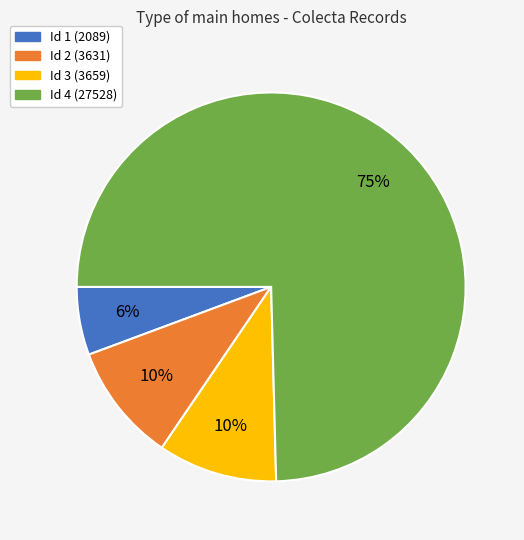

Is there a majority slice in this chart?

Yes